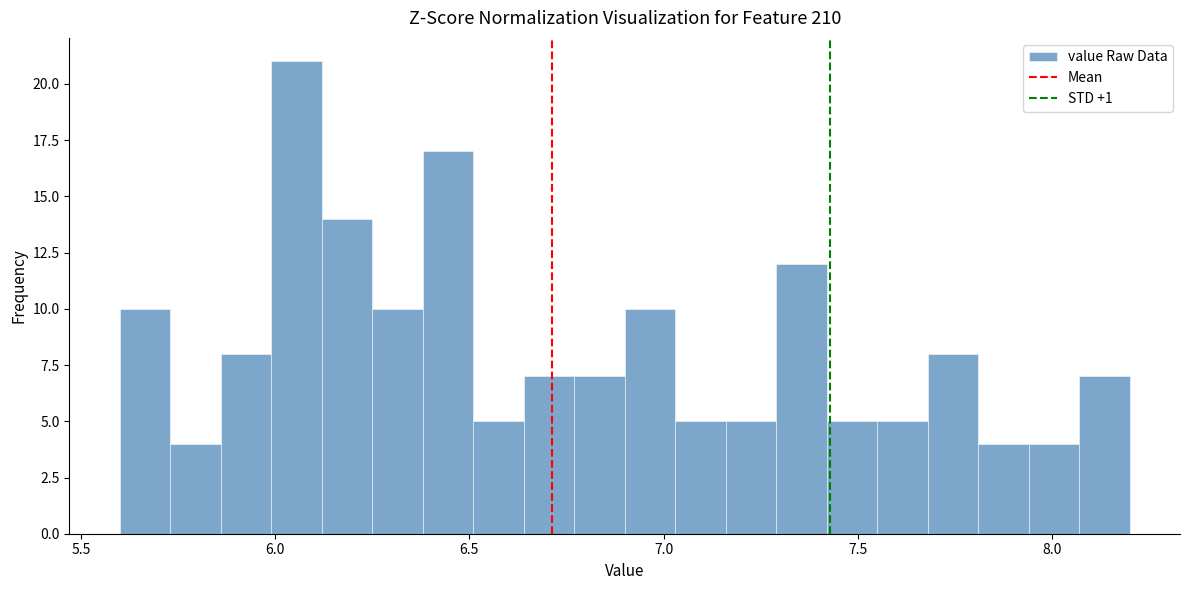

Around what value on the x-axis is the tallest bar? Give the approximate position of its centre, as read against the axis.

6.05